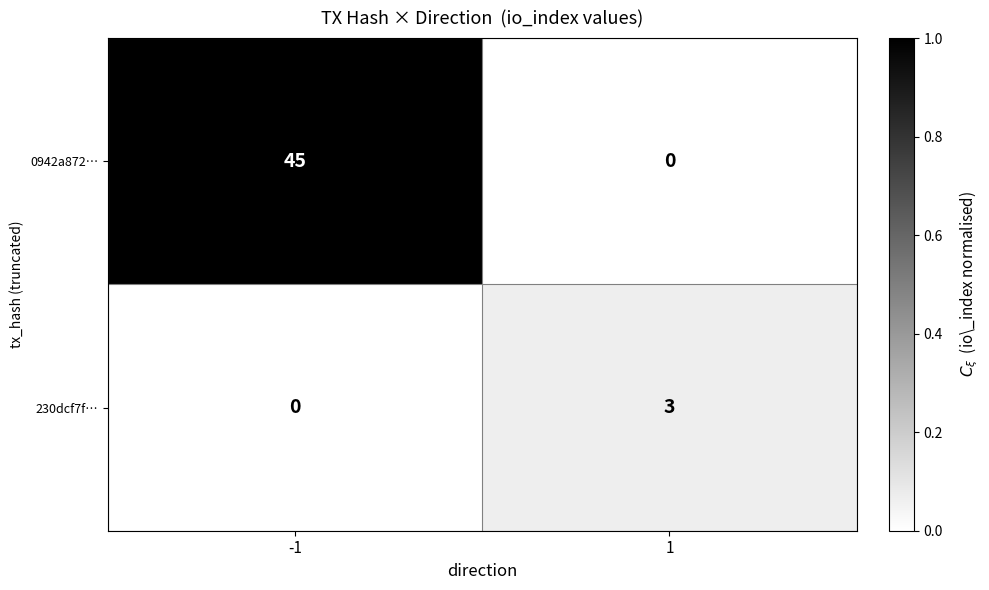

What is the sum of the 0942a872… values at -1 and 1?

45